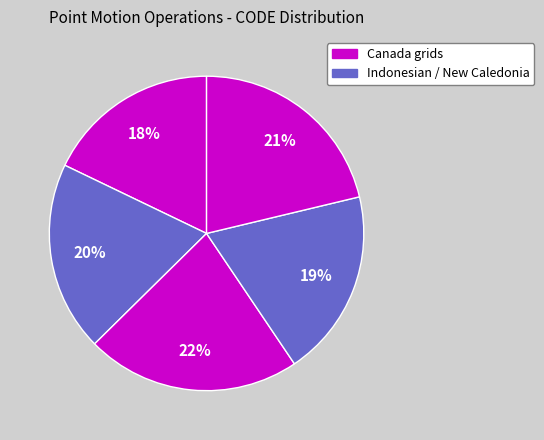

How many segments does this pie chart have?

5